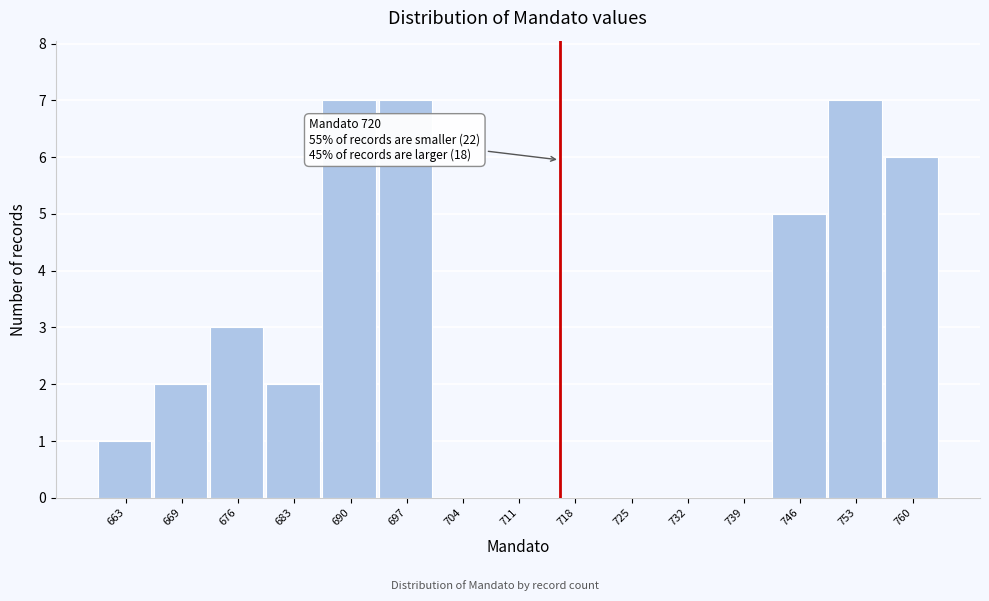

Reading right to left, extract all data points from this chart.

760=6	753=7	746=5	739=0	732=0	725=0	718=0	711=0	704=0	697=7	690=7	683=2	676=3	669=2	663=1